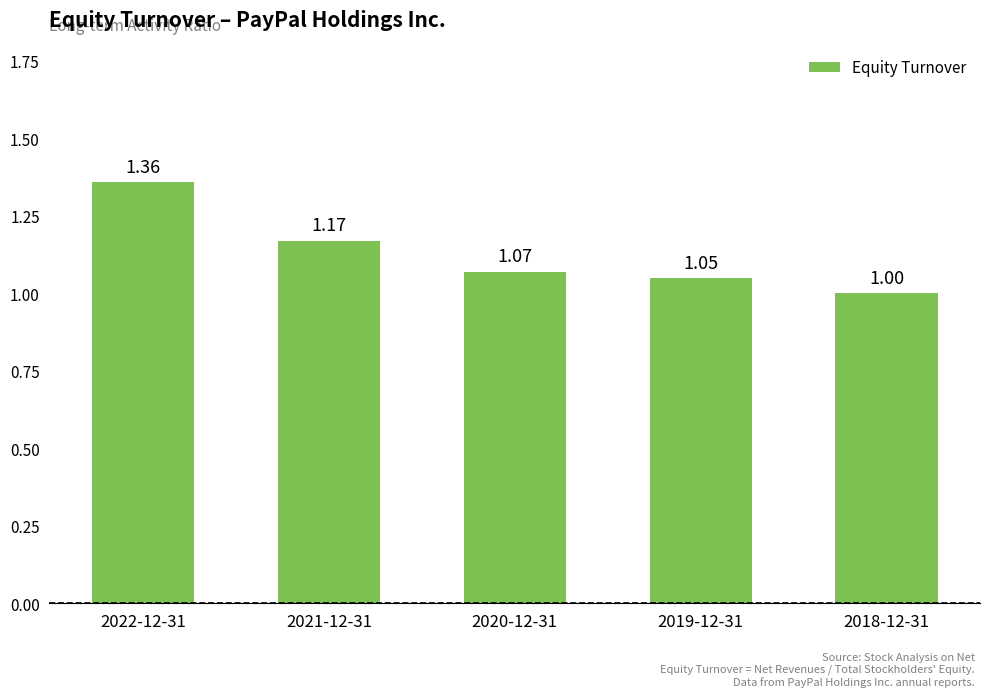

What is the change in value from 2021-12-31 to 2020-12-31?

-0.1